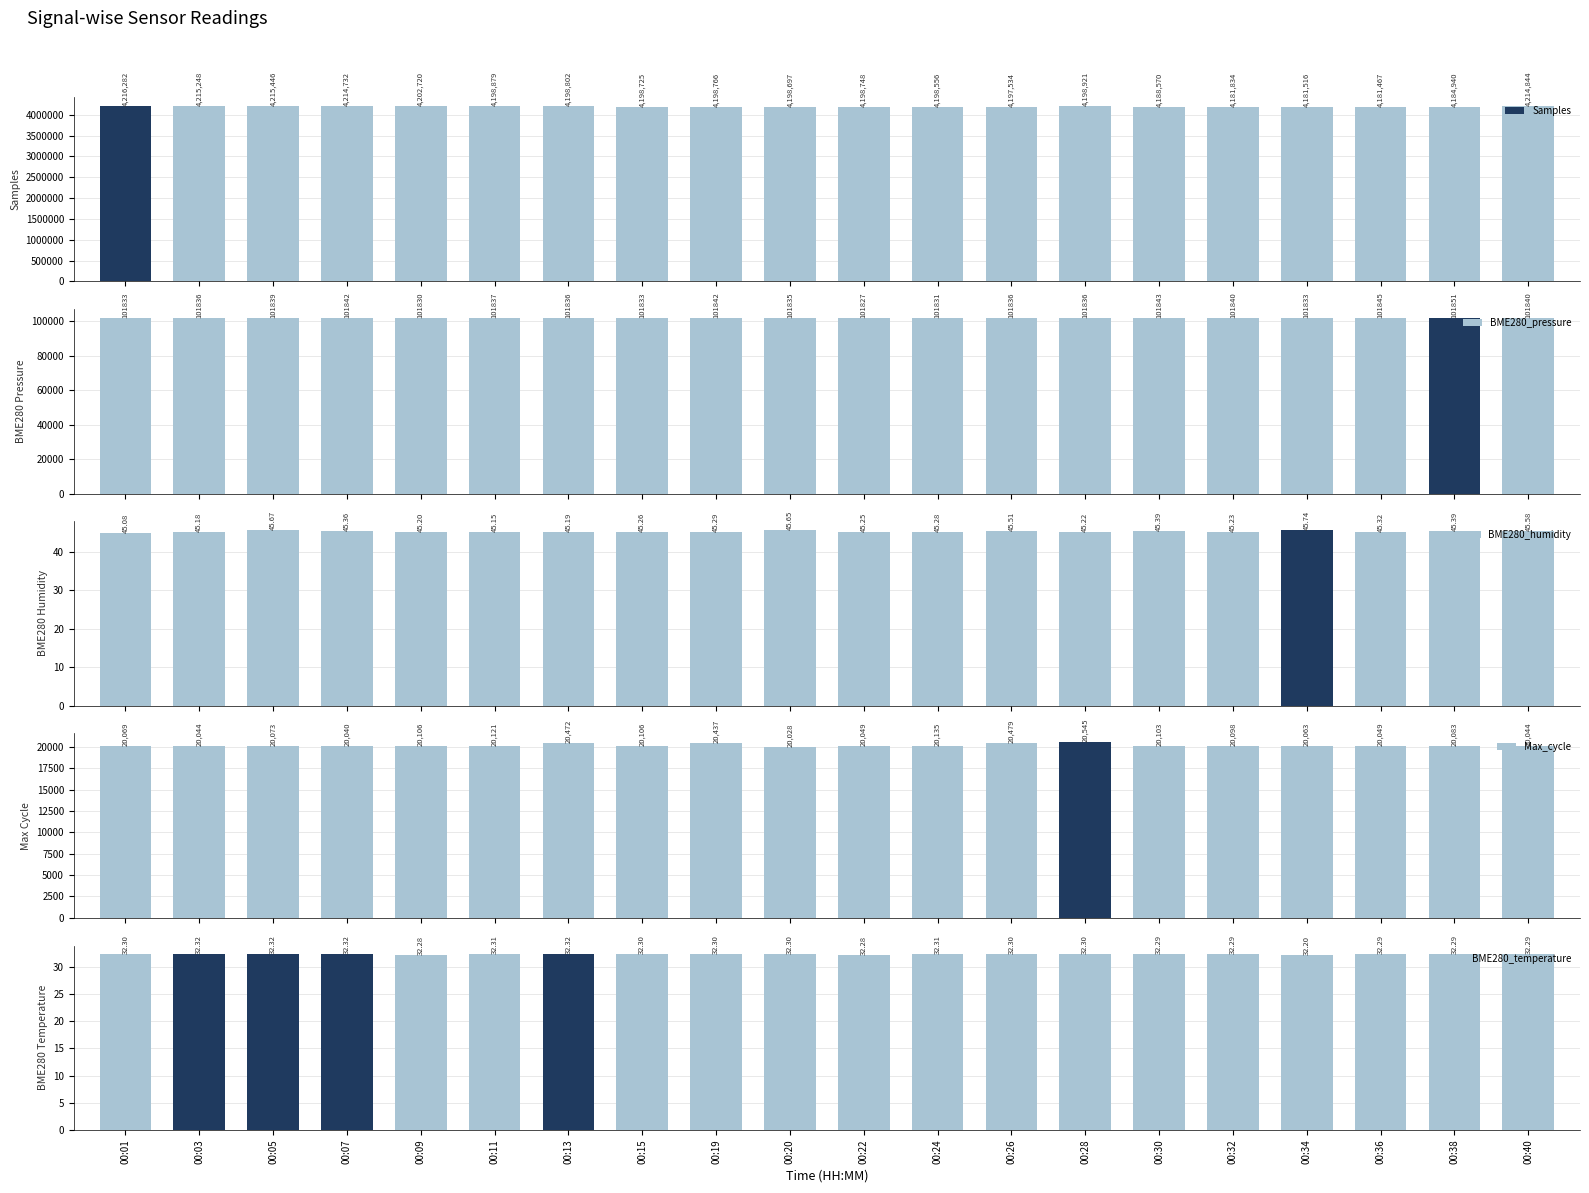

What is the difference between the Samples values at 00:30 and 00:11?

10309.0